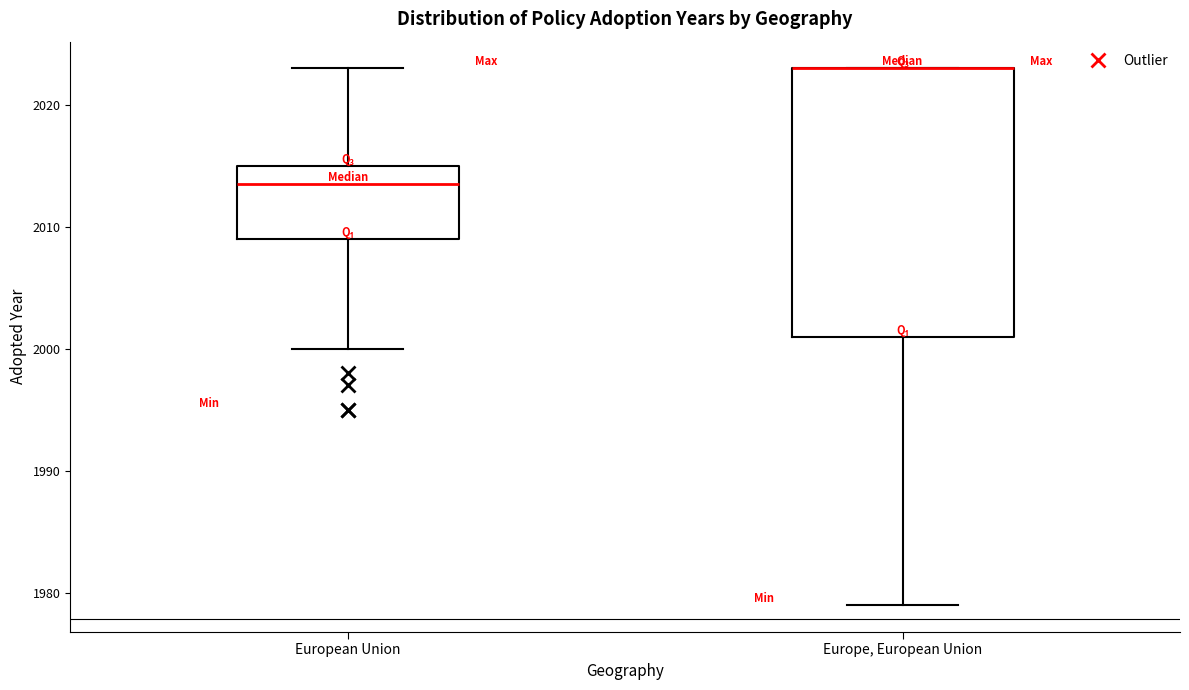

Where is the lower edge of the box for European Union on the y-axis? The values are not printed on the chart, so give them approximately, as read against the axis.

2009